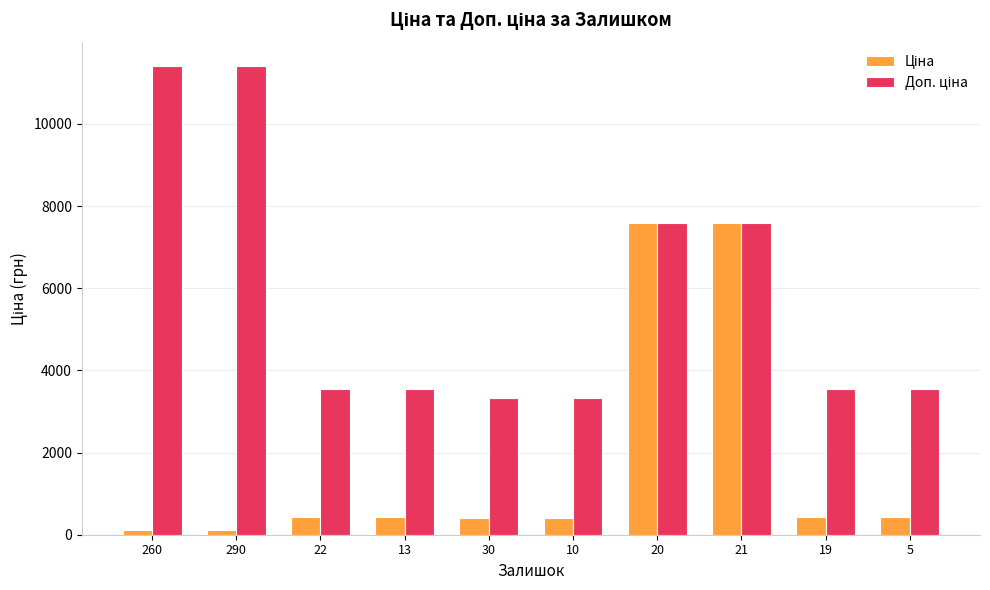

Count the number of categories in the chart.

10